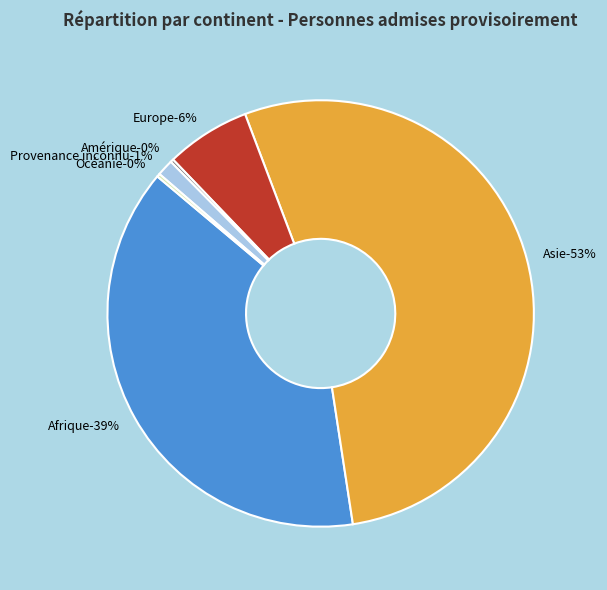

To the nearest percent, what is the combined percentage of Afrique and Amérique?

39%